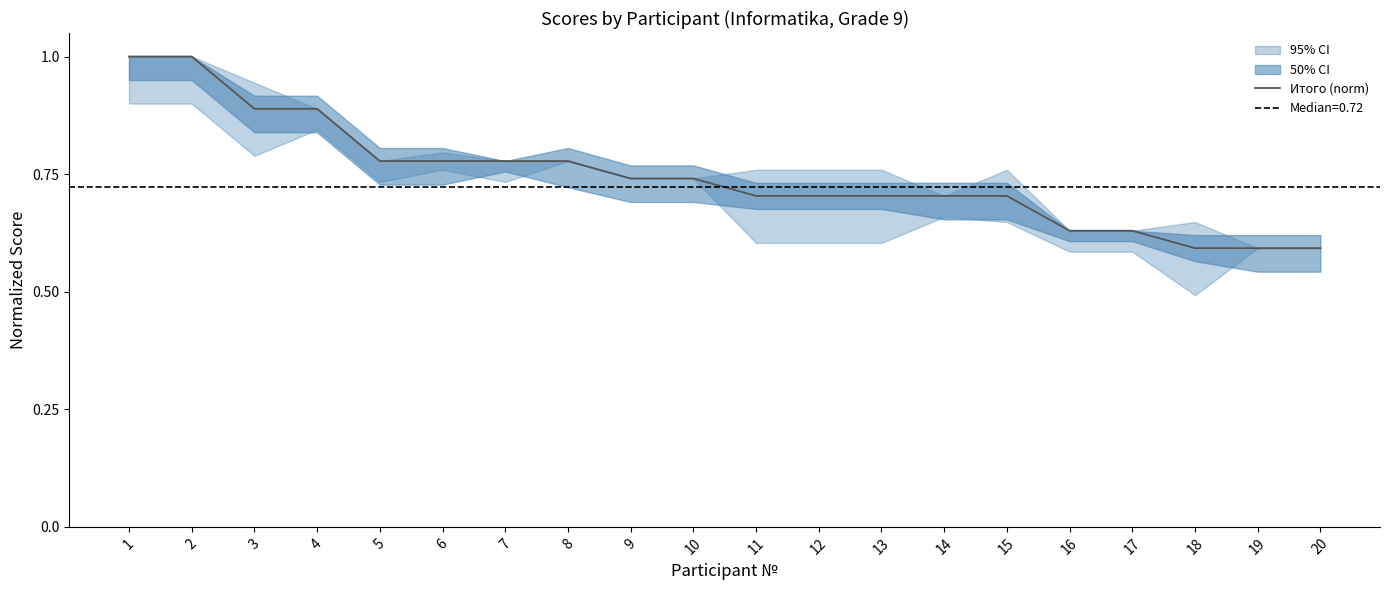

What is the difference between the second highest and minimum values?

0.4